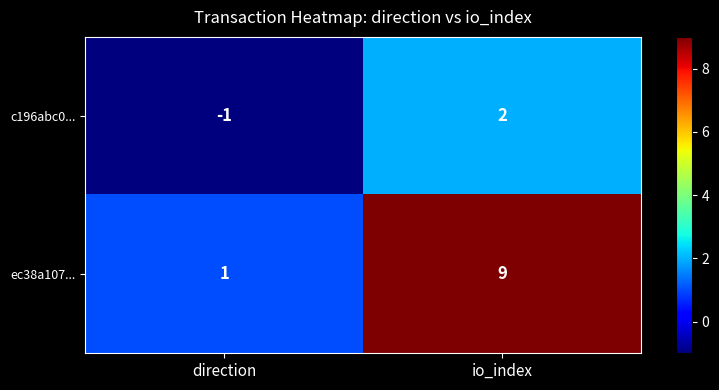

Reading left to right, what are all the values shown in this chart?

c196abc0...: -1	2
ec38a107...: 1	9